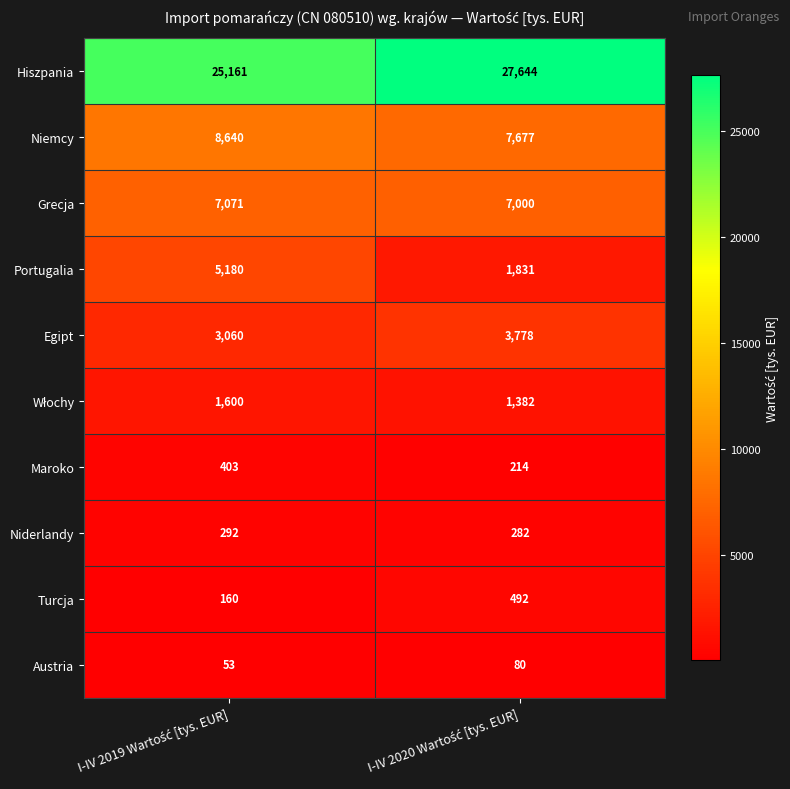

What is the average value of the Egipt series?

3419